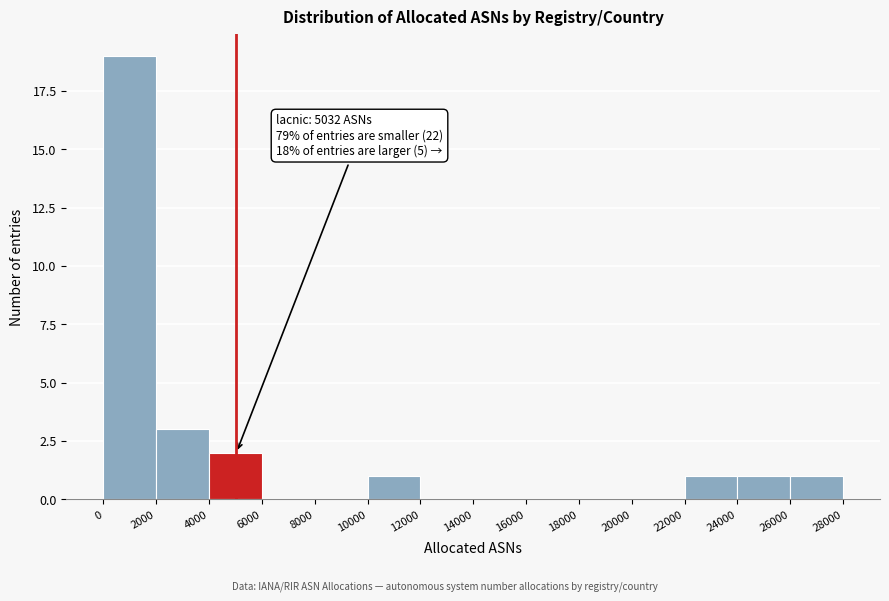

Which range on the x-axis has the tallest bar?

0 to 2000